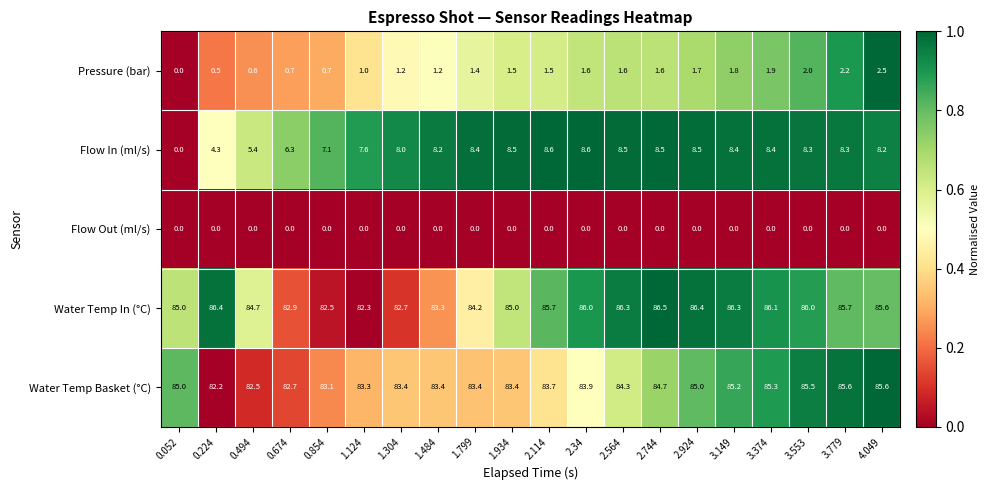

What is the maximum value shown in the chart?

86.5